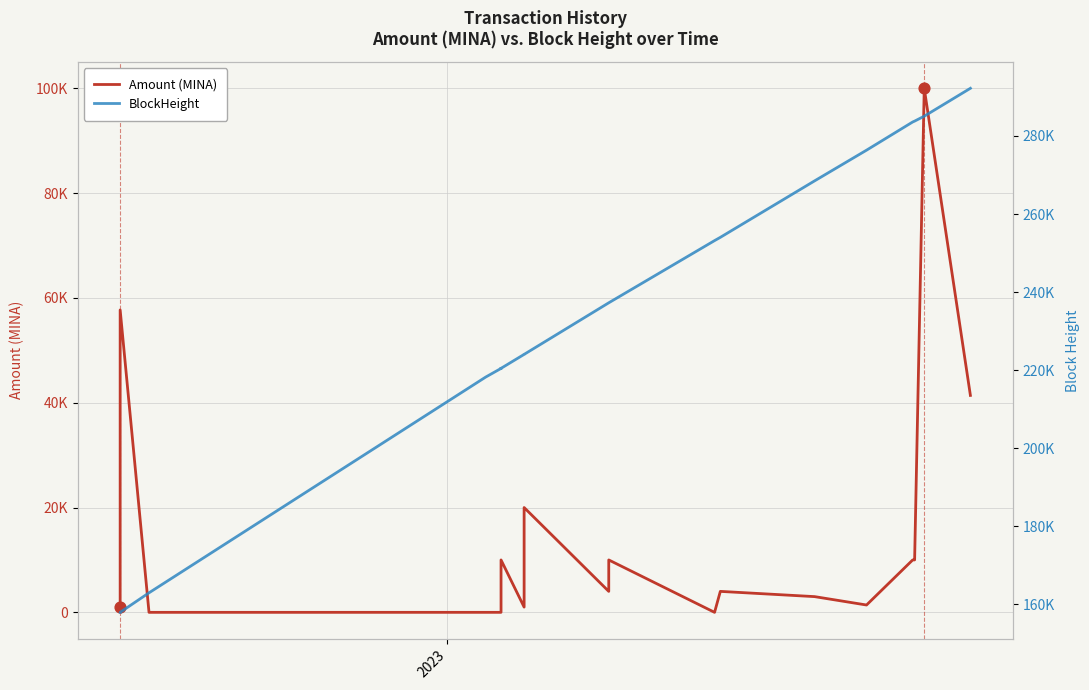

Which series contains the highest Y value?

BlockHeight